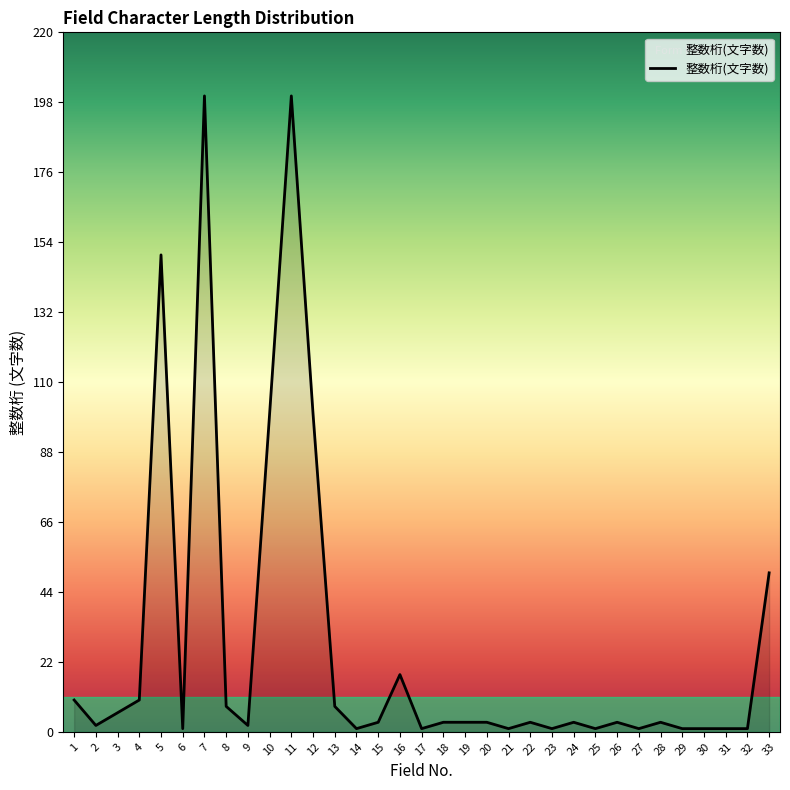

Reading left to right, list all the values displayed in this chart.

1=10	2=2	3=6	4=10	5=150	6=1	7=200	8=8	9=2	10=100	11=200	12=100	13=8	14=1	15=3	16=18	17=1	18=3	19=3	20=3	21=1	22=3	23=1	24=3	25=1	26=3	27=1	28=3	29=1	30=1	31=1	32=1	33=50